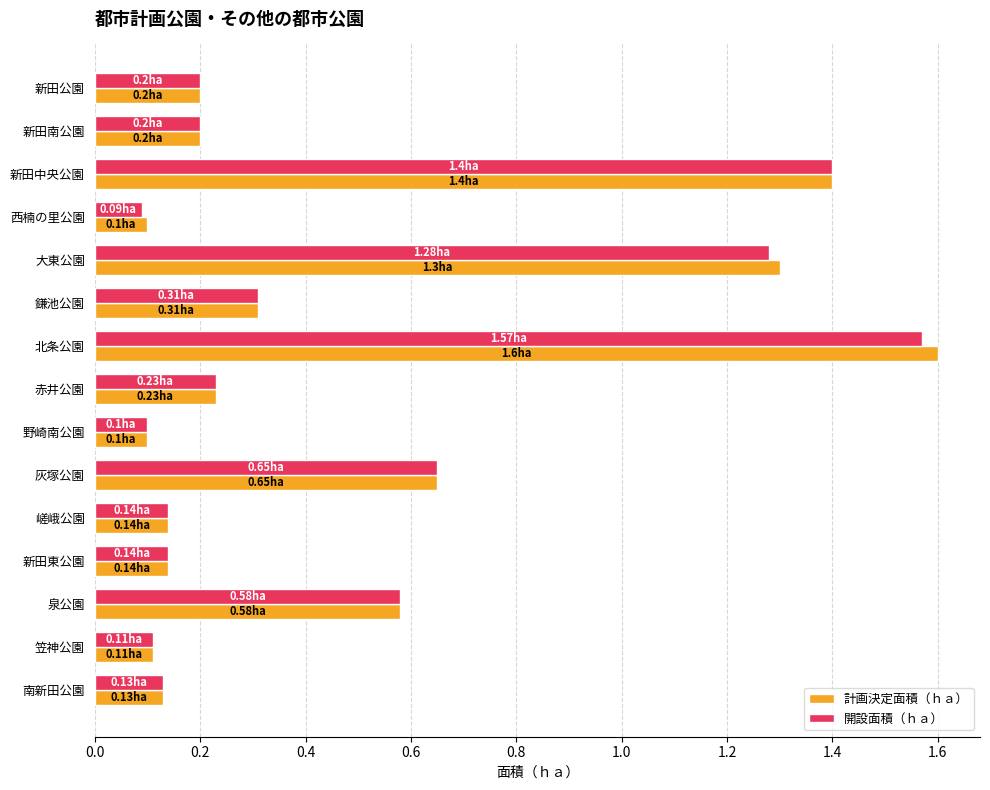

At how many categories does at least one series exceed 1?

3